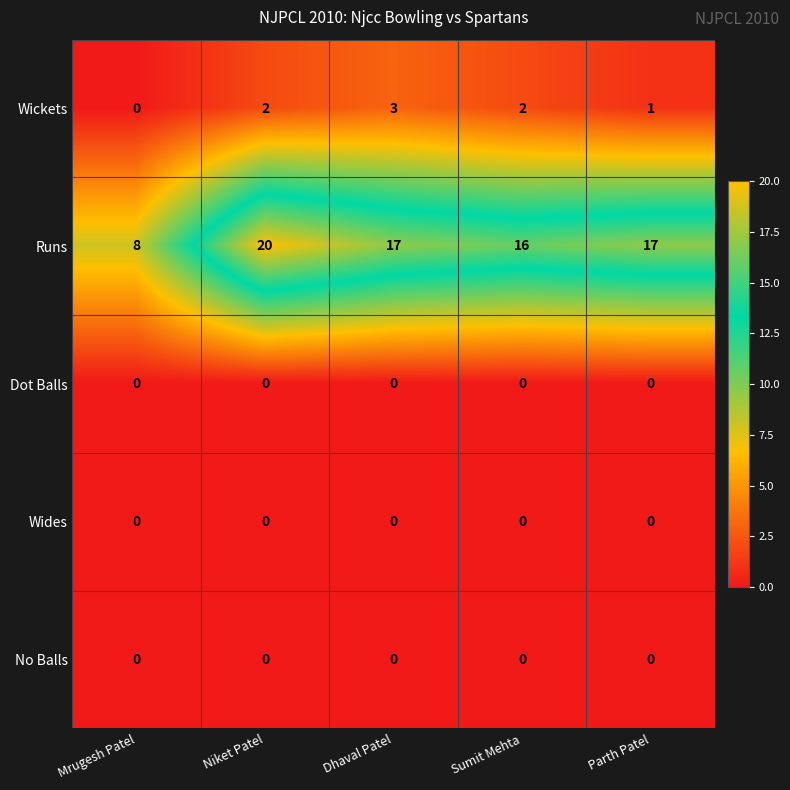

What is the difference between the highest and lowest values at Sumit Mehta?

16